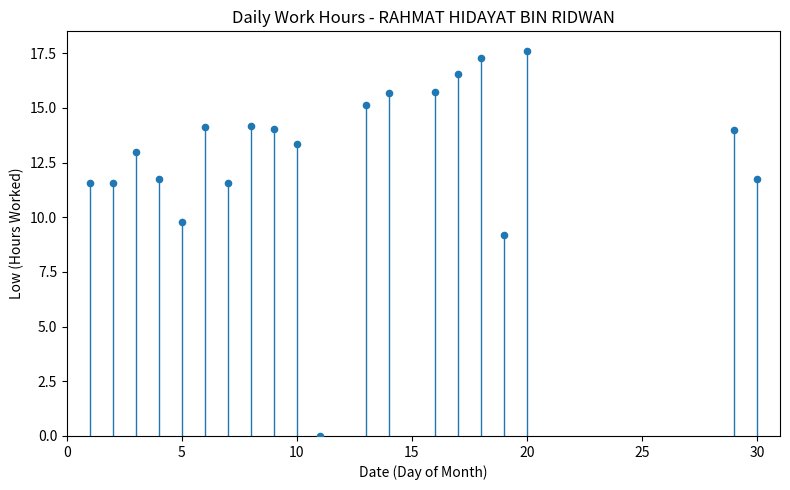

What Y value in the scatter plot is closest to 8?

9.2